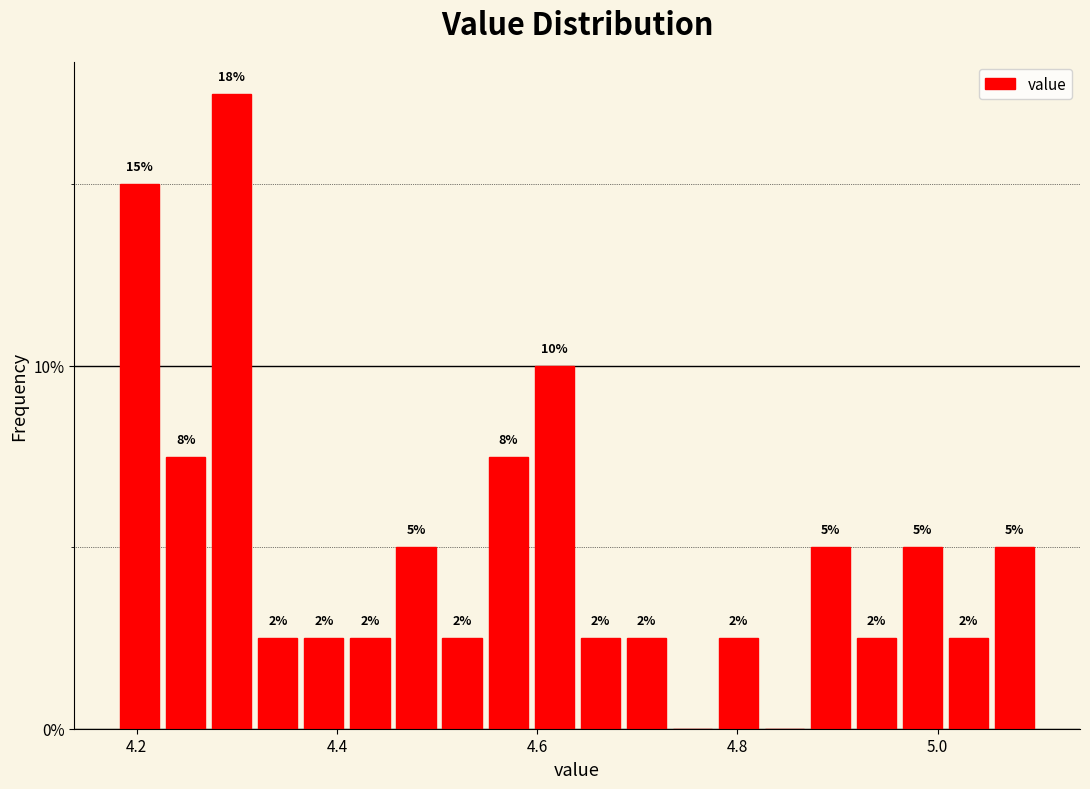

Read against the x-axis, roughly where is the centre of the tallest bar?

4.30